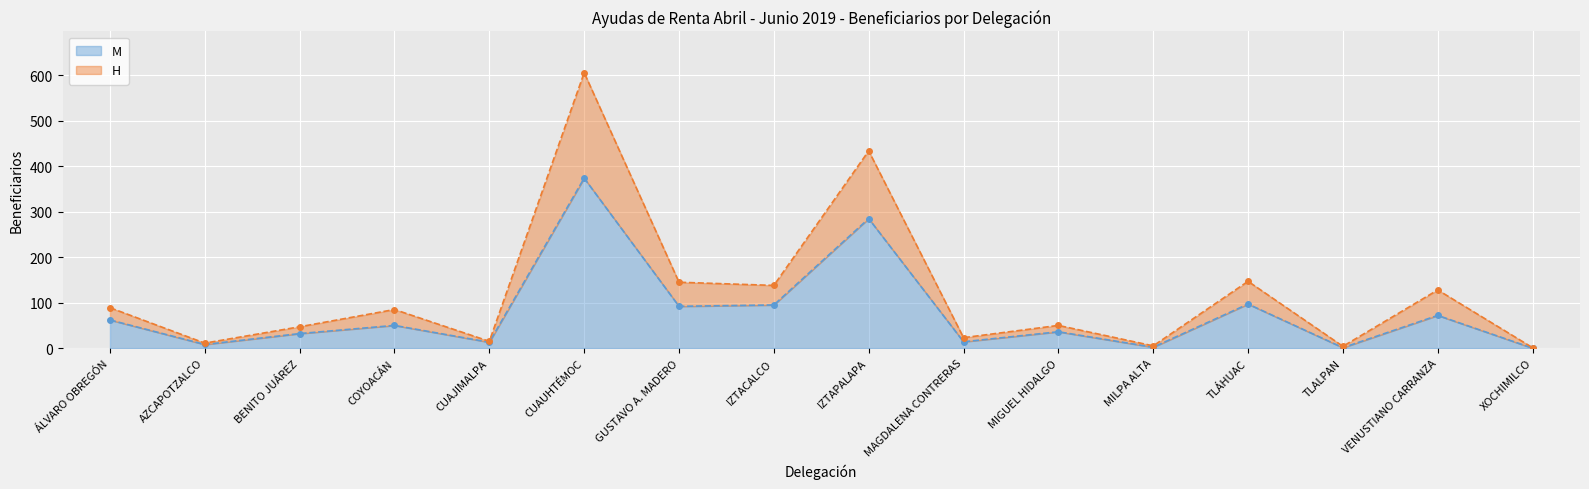

Which has a higher value, IZTACALCO or GUSTAVO A. MADERO?

IZTACALCO